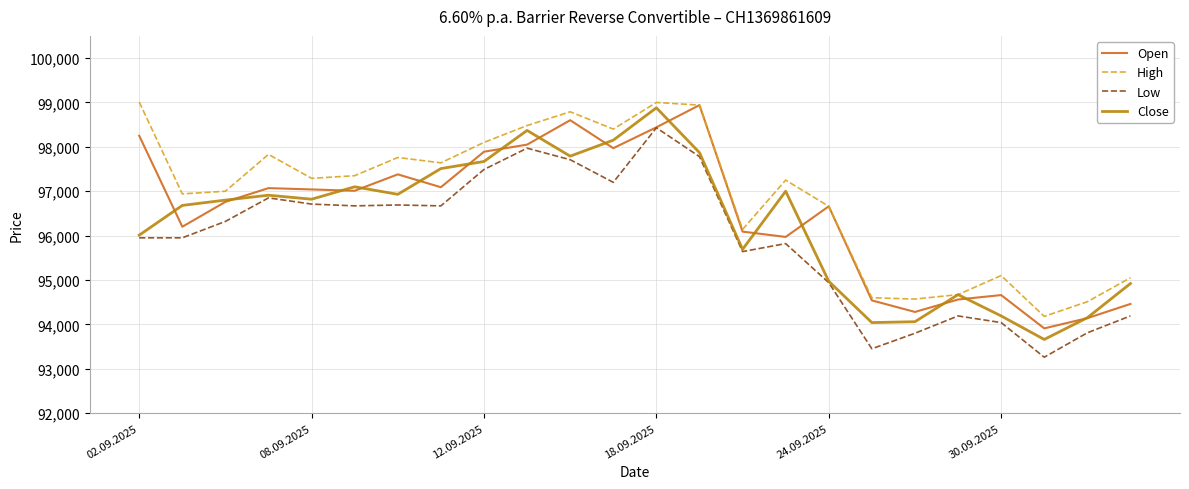

True or false: High and Low intersect in this chart.

False